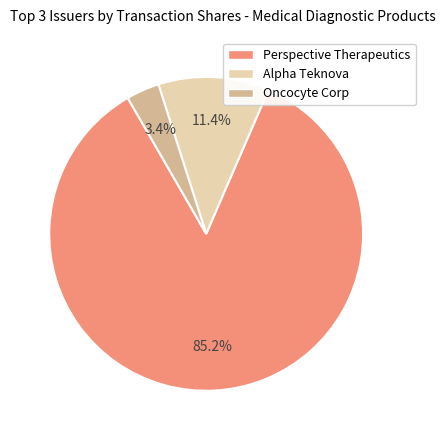

Is it true that Alpha Teknova is 11% of the pie?

True